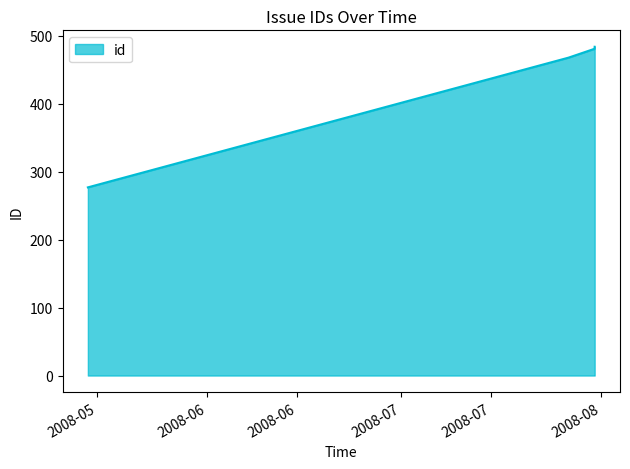

How many categories are shown in the chart?

4